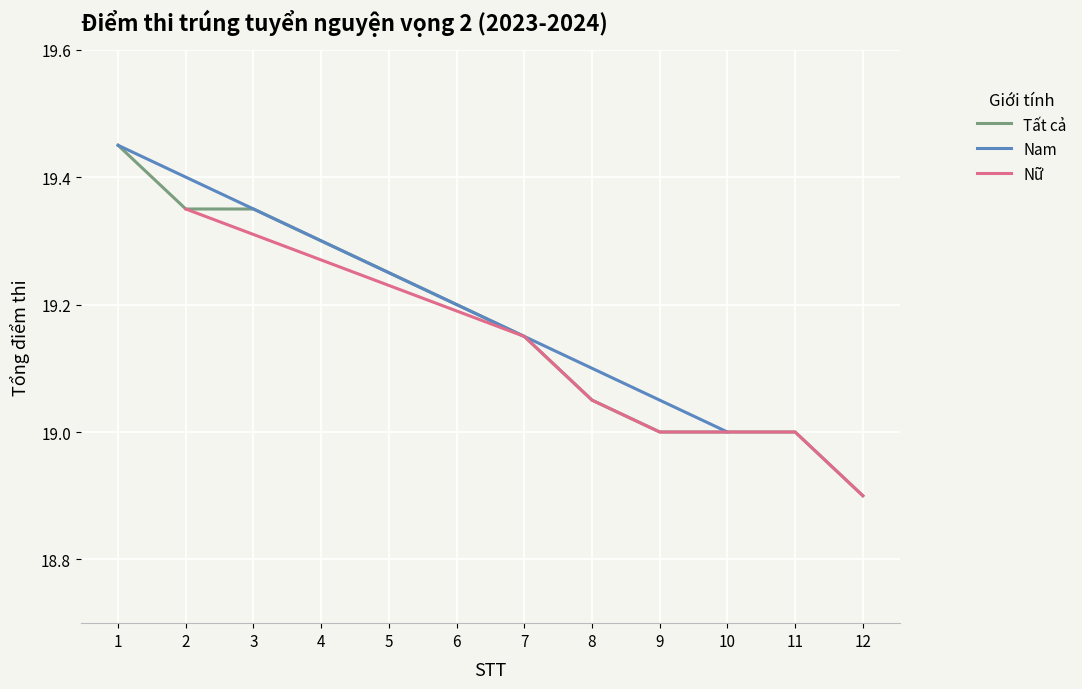

Rank the series at 8 from lowest to highest value.

Nam, Nữ